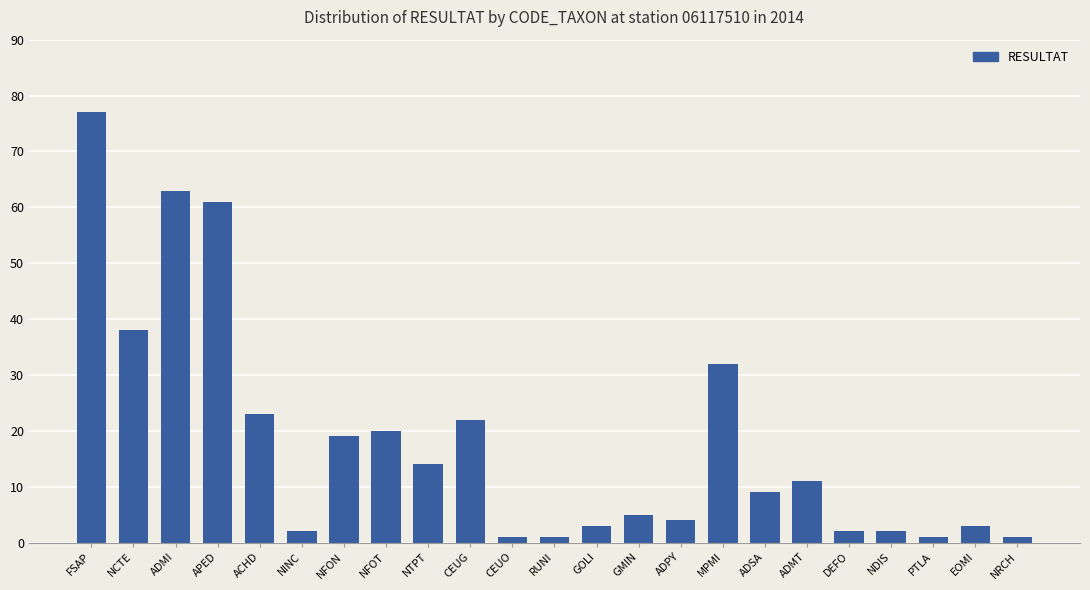

How many bars are there in total?

23